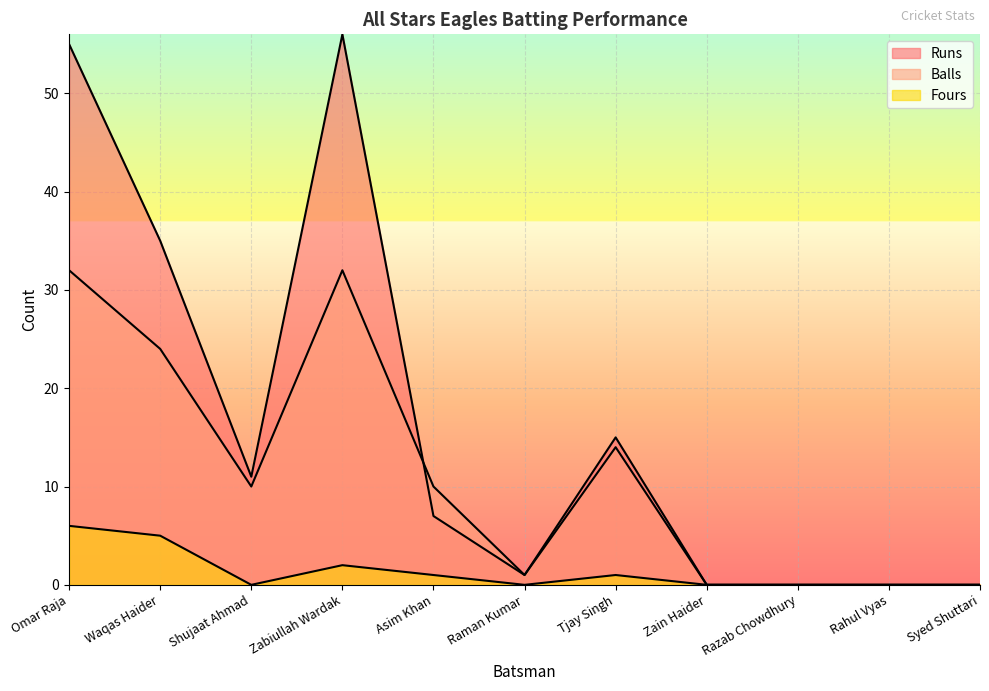

What are all the series names shown in the legend?

Runs, Balls, Fours